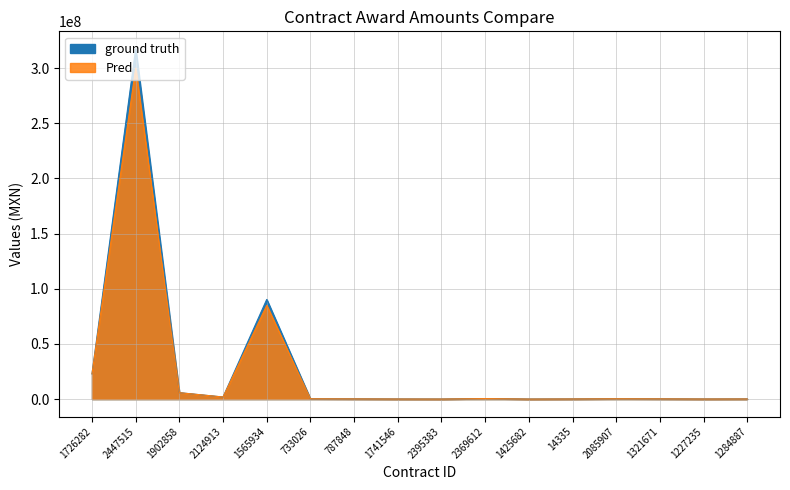

How many lines are shown in the chart?

2